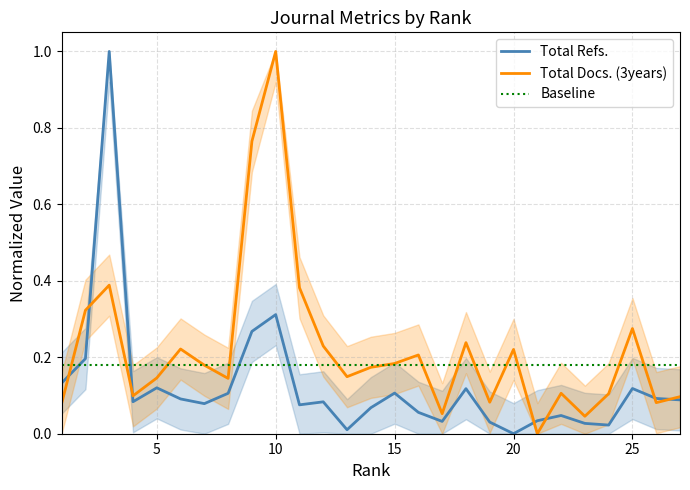

Which category has the highest value in the Total Docs. (3years) series?

10